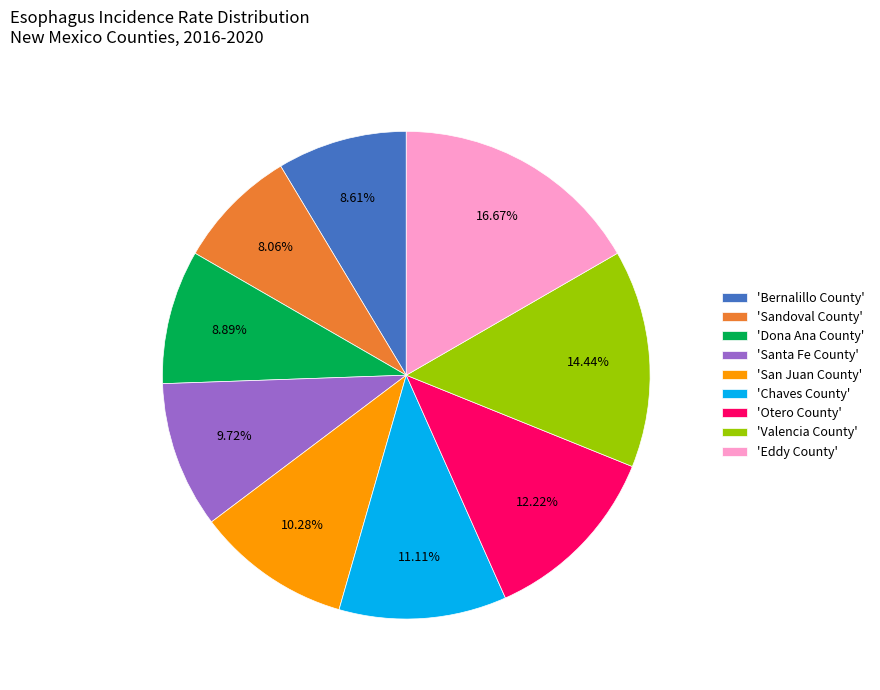

Does 'Valencia County' account for over 50% of the chart?

No